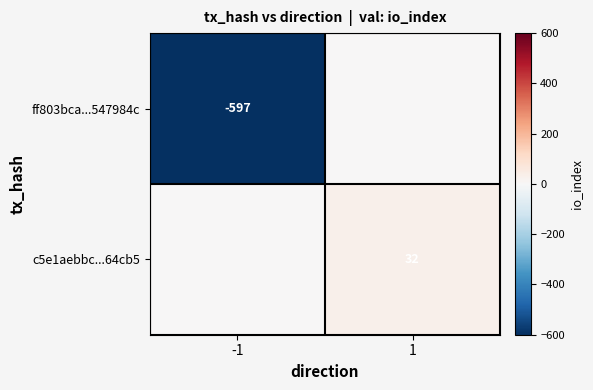

The ff803bca...547984c series shows -597 at -1. True or false?

True